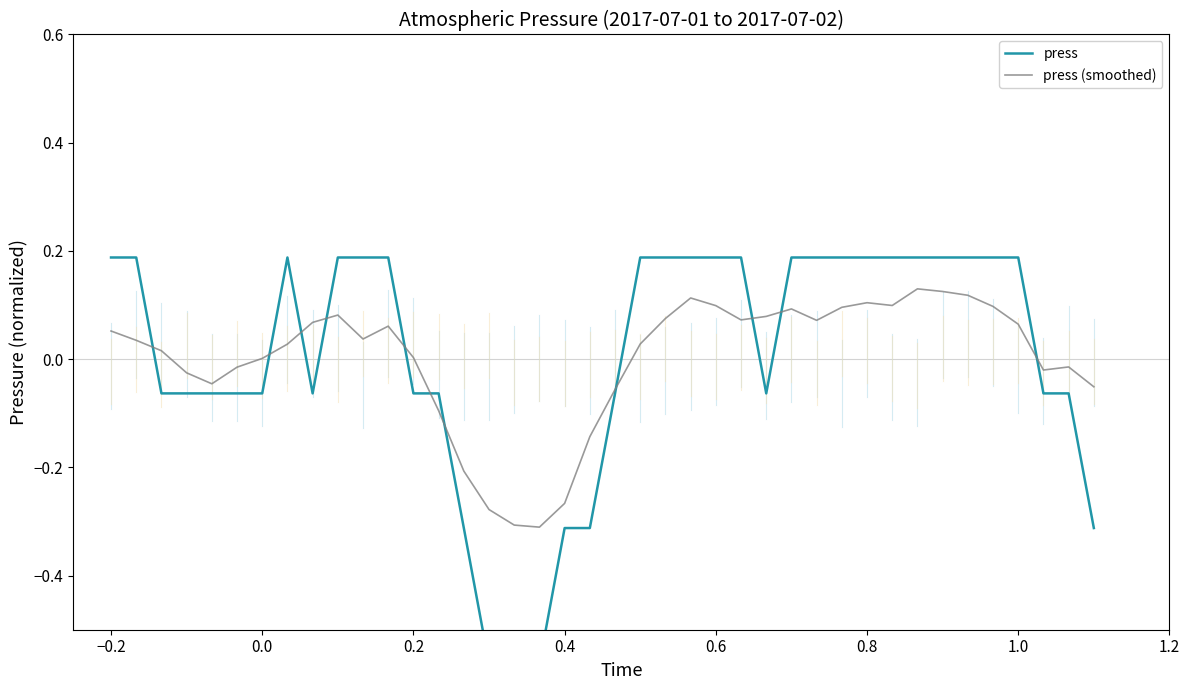

What are all the series names shown in the legend?

press, press (smoothed)